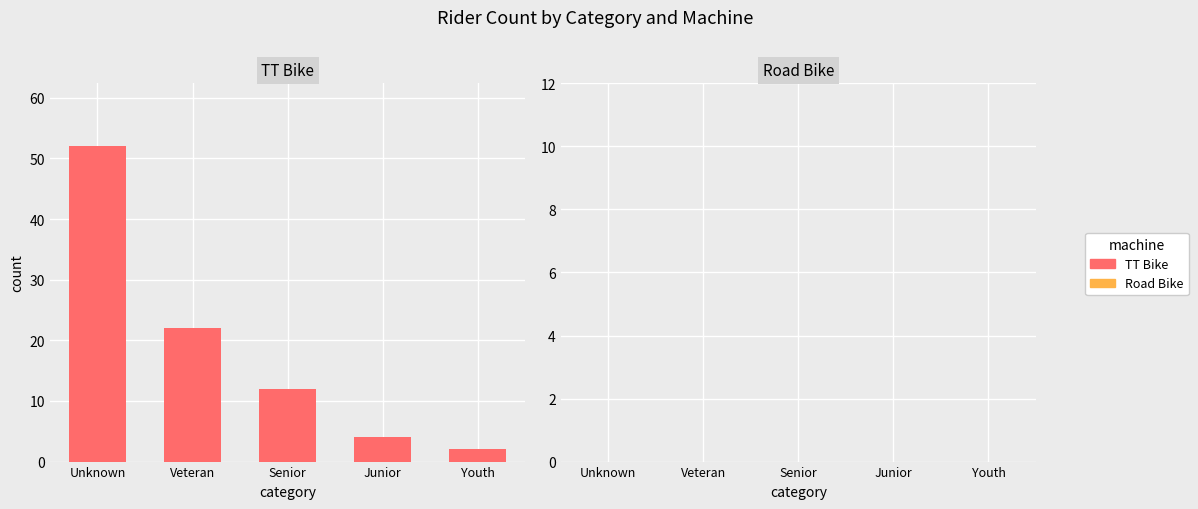

Rank the categories by value from lowest to highest.

Youth, Junior, Senior, Veteran, Unknown